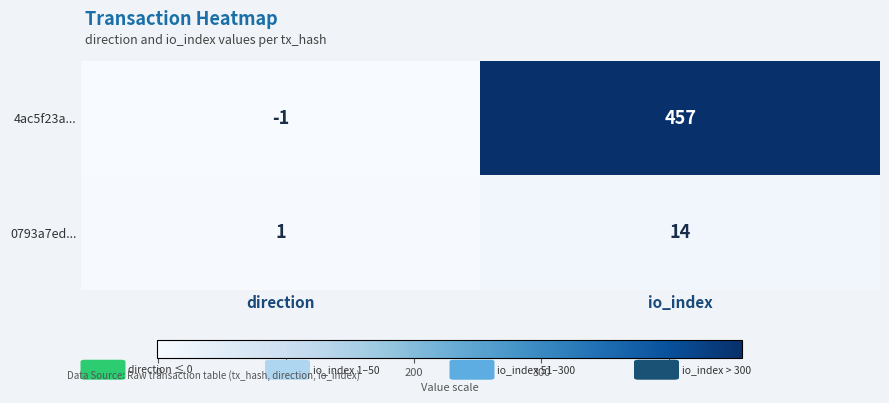

What is the sum of the 0793a7ed... values at direction and io_index?

15